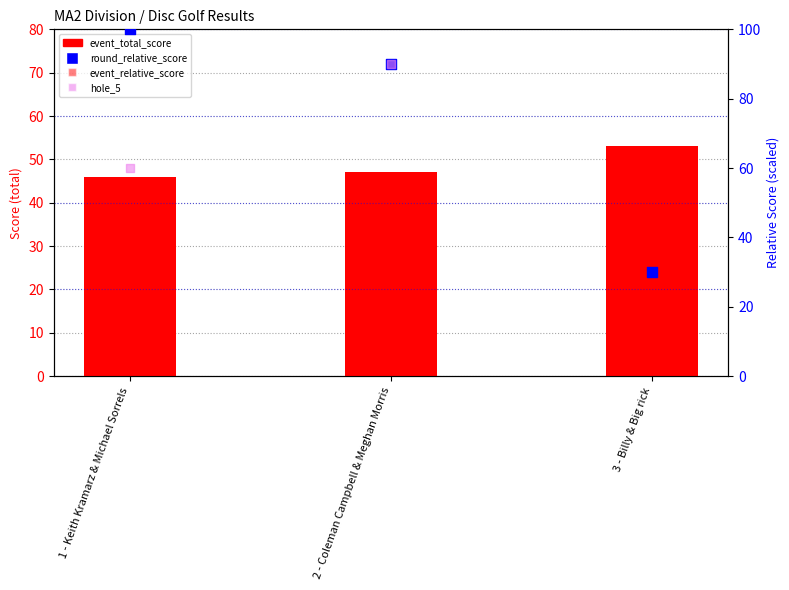

What is the total value across all series at 2 - Coleman Campbell & Meghan Morris?

227